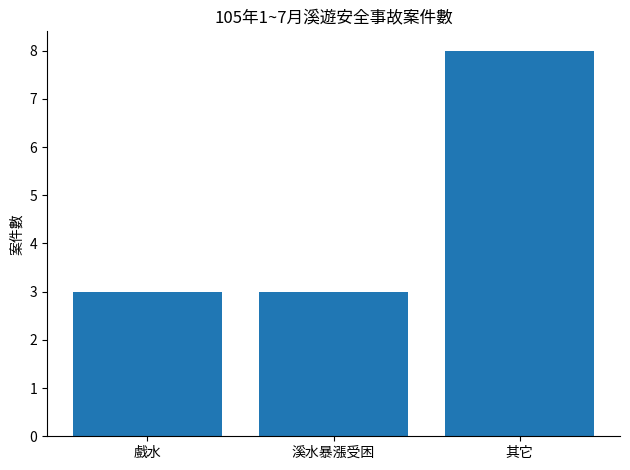

What is the greatest value displayed?

8